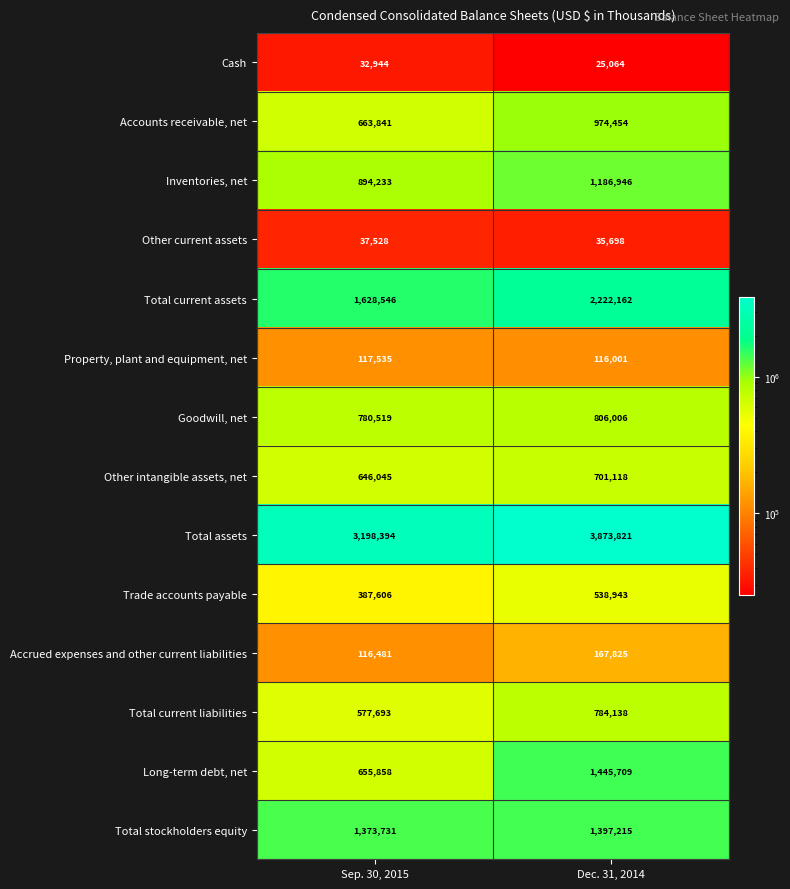

Which series has the largest total across all categories?

Total assets